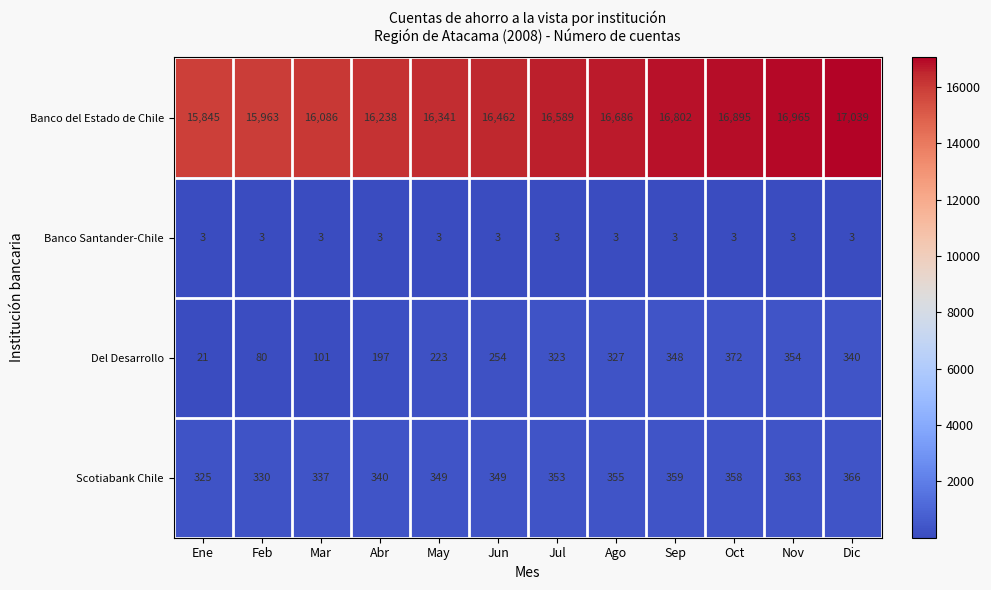

Where is Del Desarrollo nearest to the value 196?

Abr